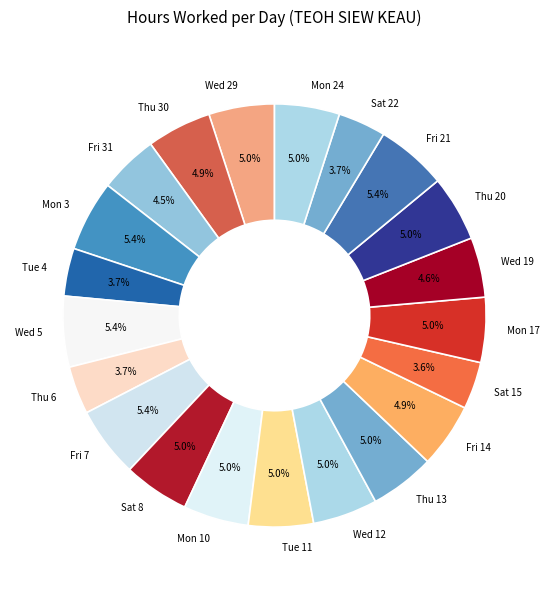

What percentage is NOT represented by Wed 12?

95.0%